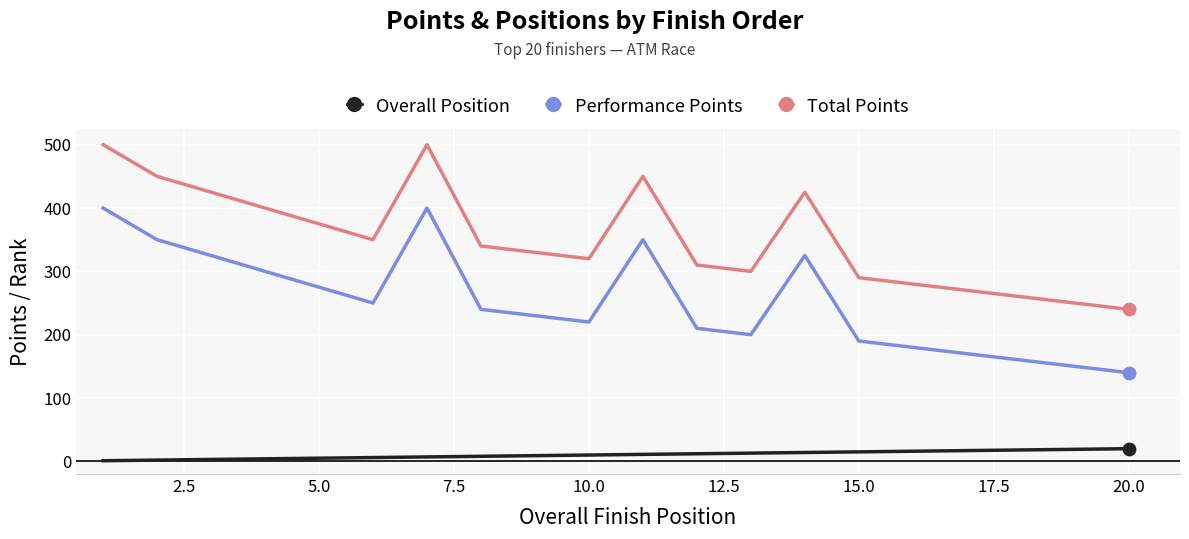

At how many categories does at least one series exceed 175?

20